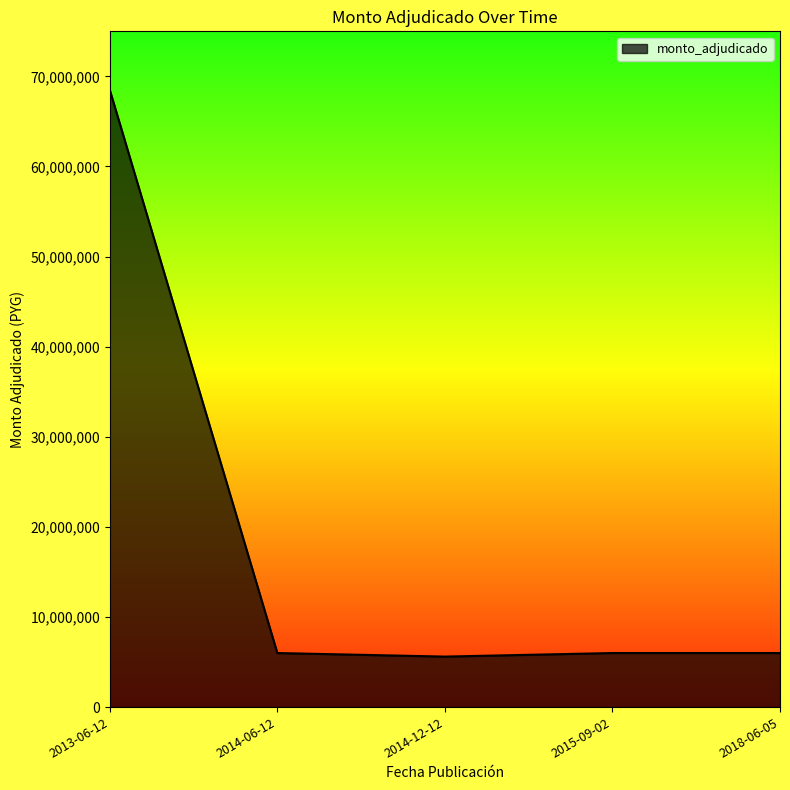

The chart shows a value of 9893819 at 2018-06-05. True or false?

False